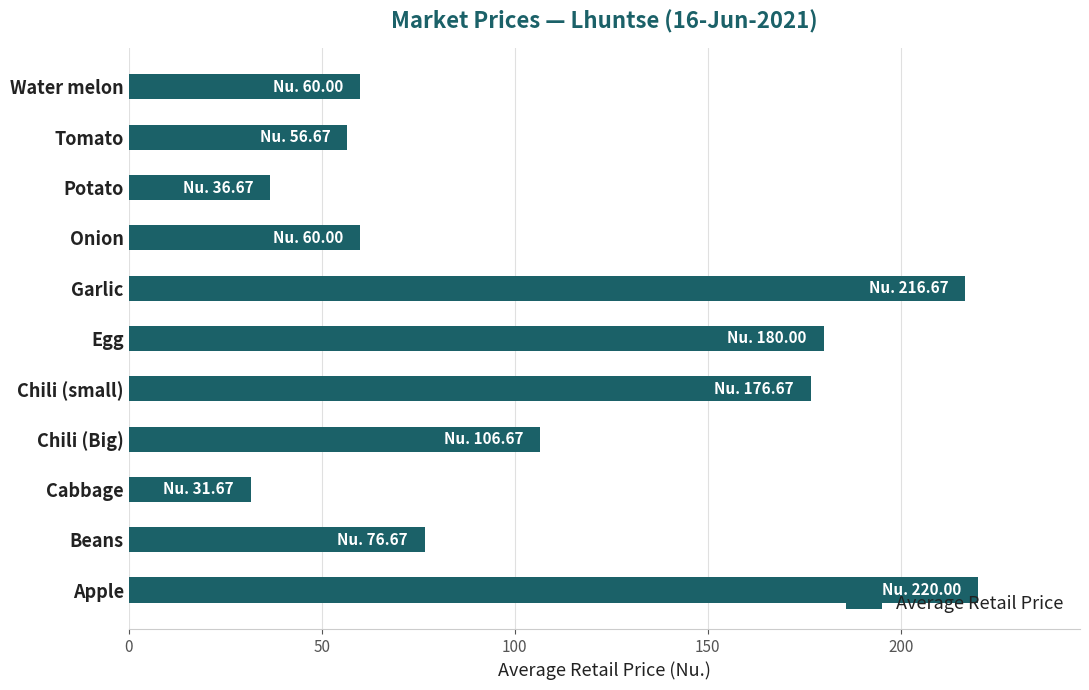

What is the difference between the maximum and second lowest values?

183.3